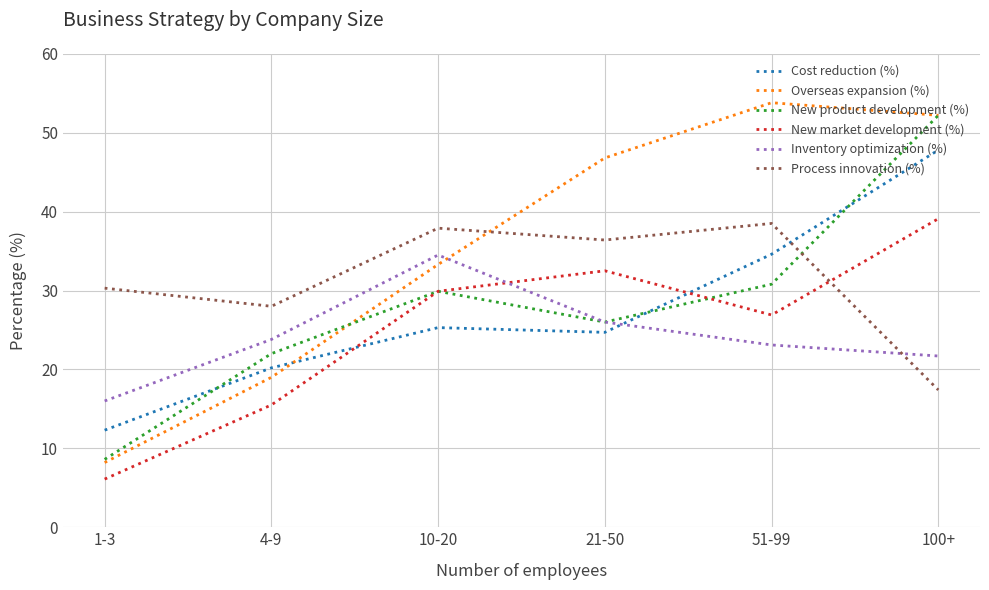

Rank the categories by Cost reduction (%) value from lowest to highest.

1-3, 4-9, 21-50, 10-20, 51-99, 100+